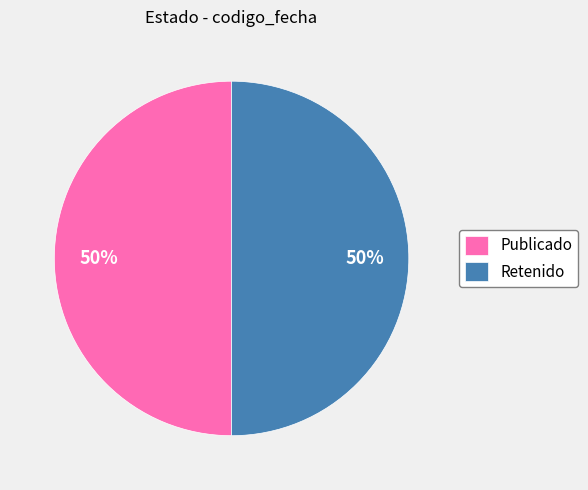

To the nearest percent, what is the average slice percentage?

50%